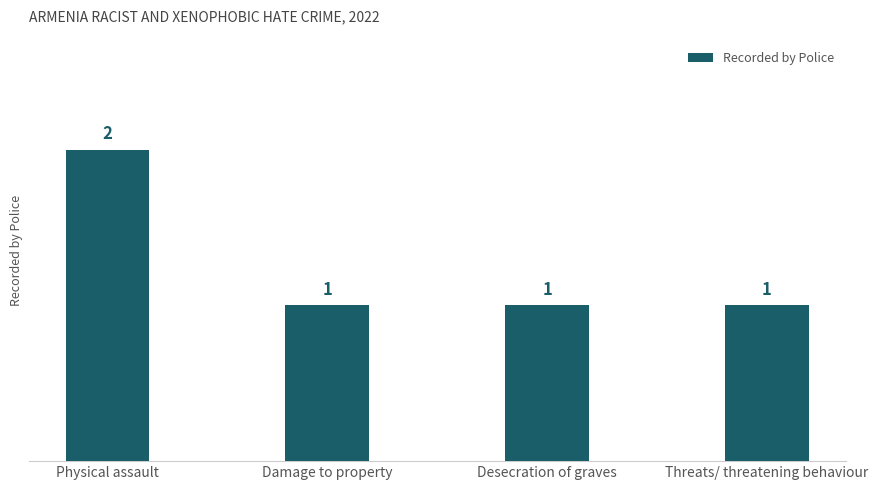

The value at Threats/ threatening behaviour is 0. True or false?

False